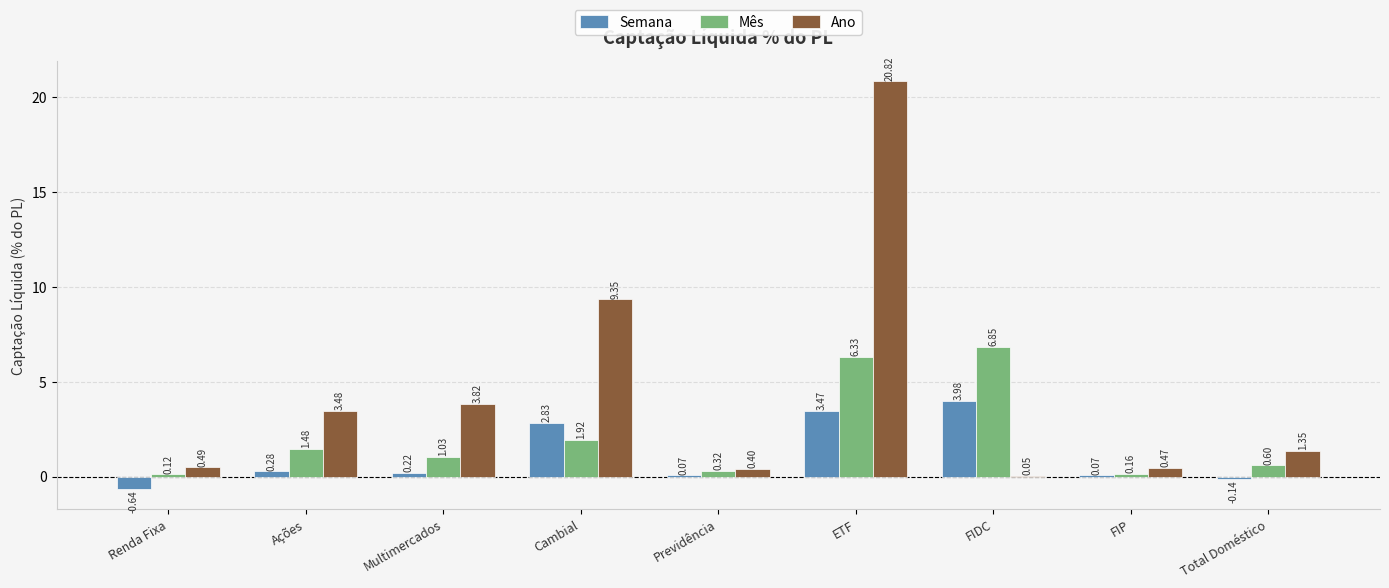

Between Renda Fixa and Previdência, which series saw the biggest shift?

Semana